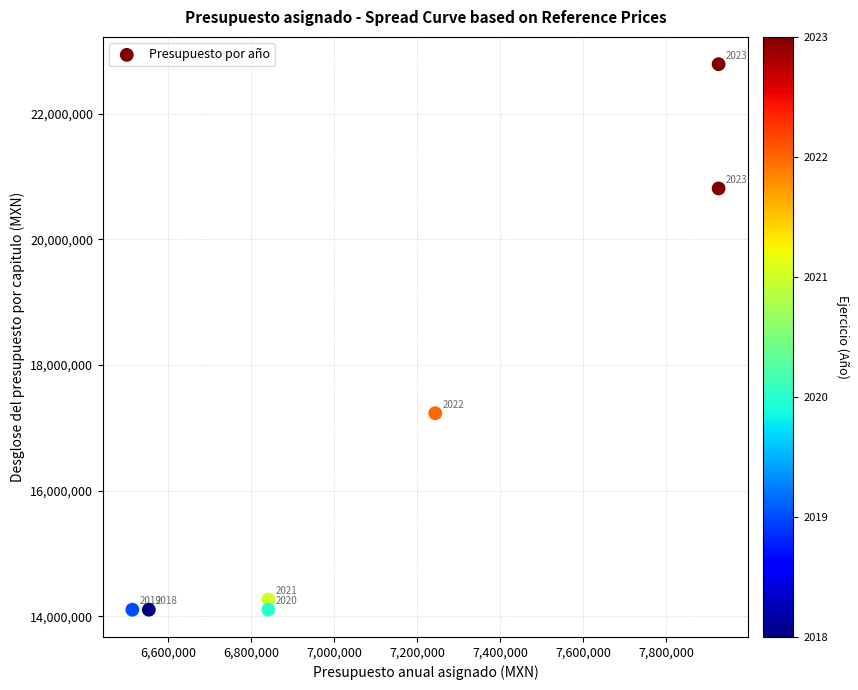

What is the range of Y values (max minus min)?

8684443